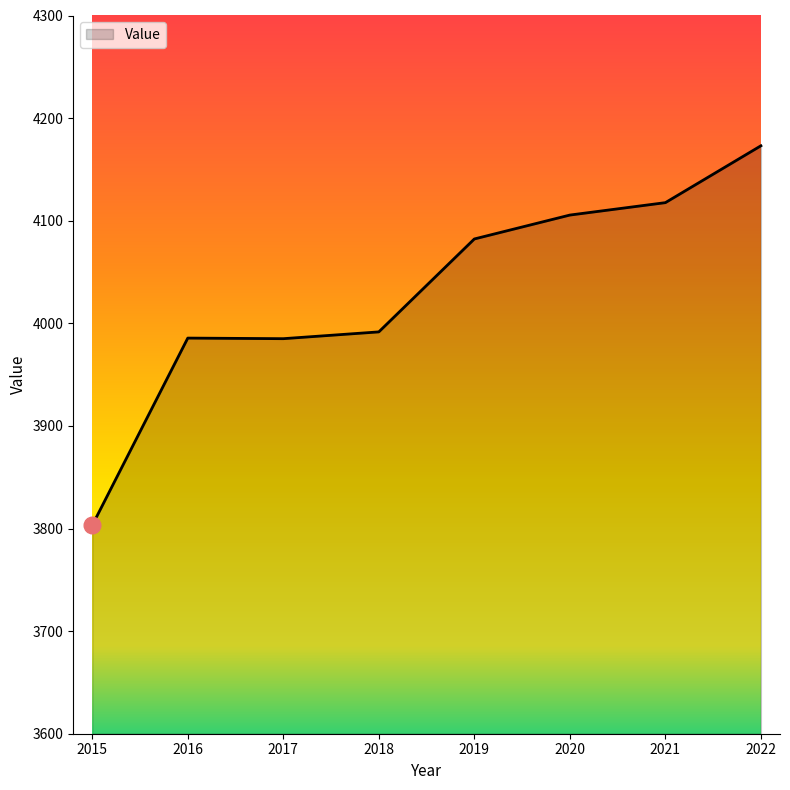

Which has a higher value, 2021 or 2022?

2022